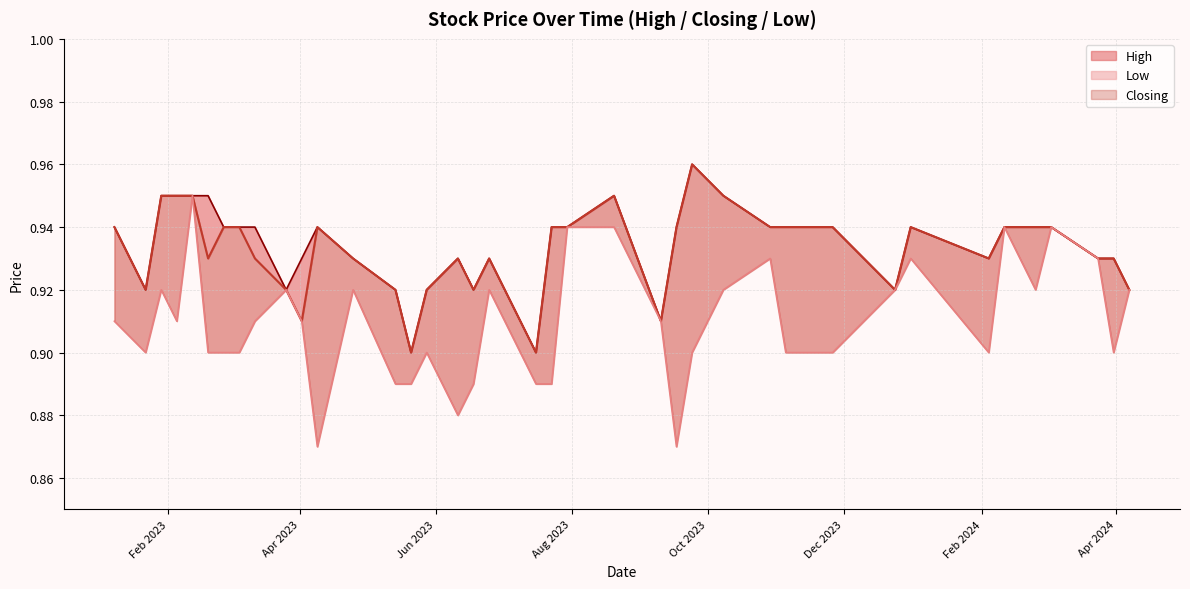

True or false: Low and Closing intersect in this chart.

False